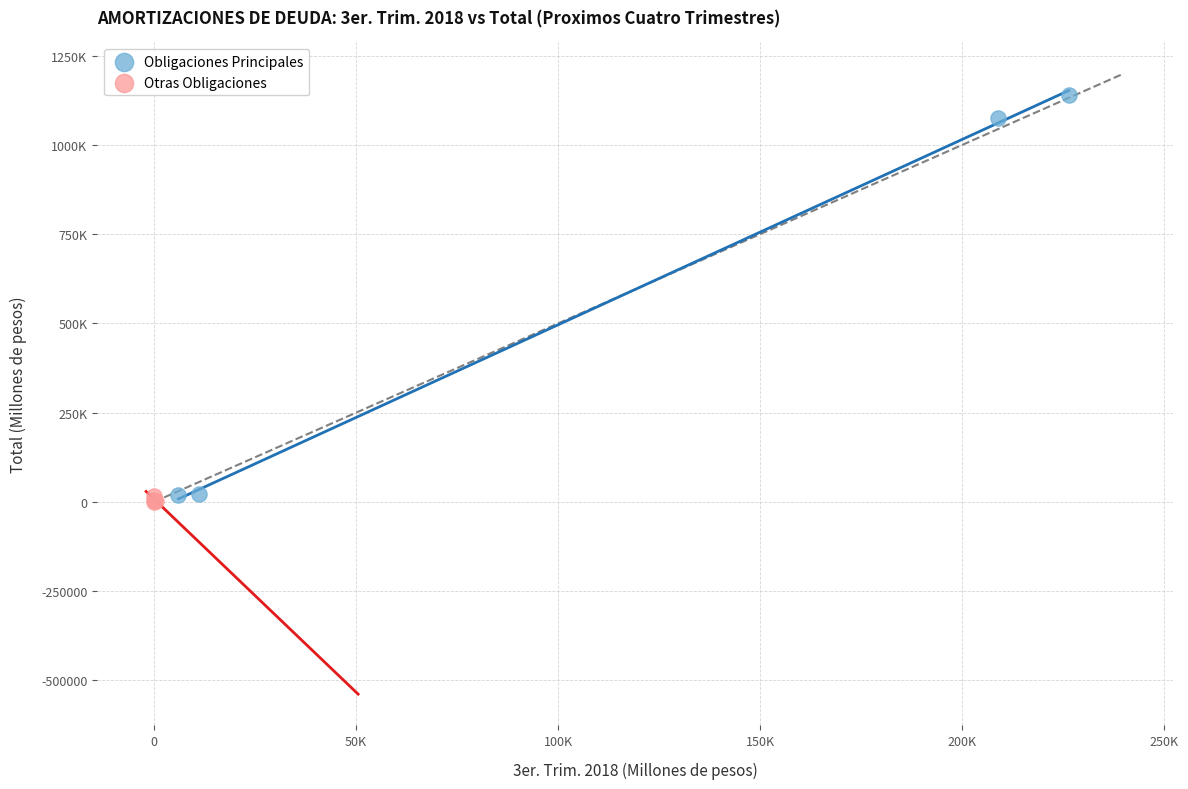

What are all the series names shown in the legend?

Obligaciones Principales, Otras Obligaciones